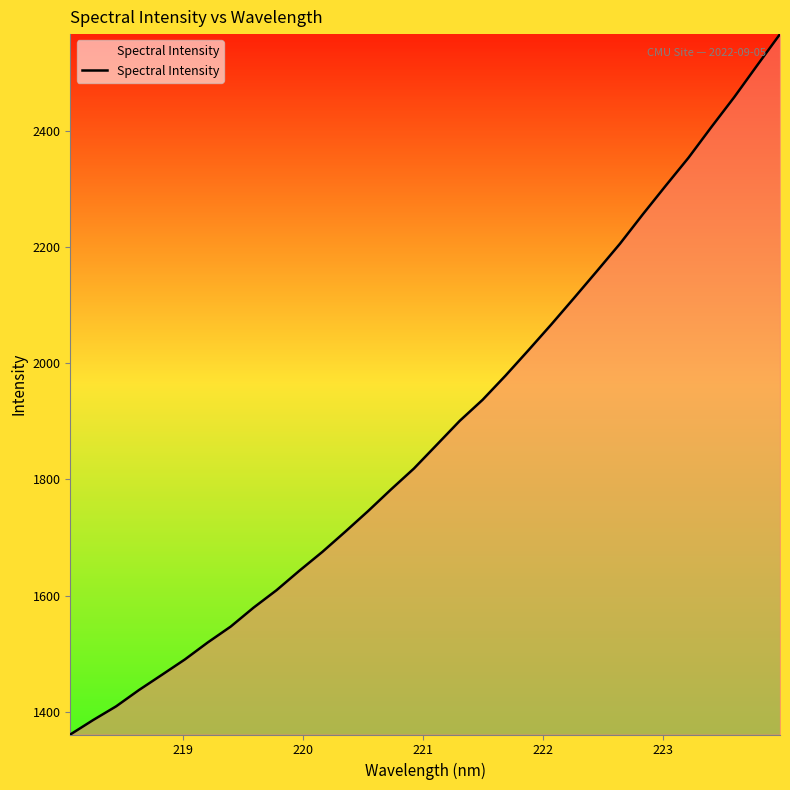

What is the maximum value shown in the chart?

2565.8